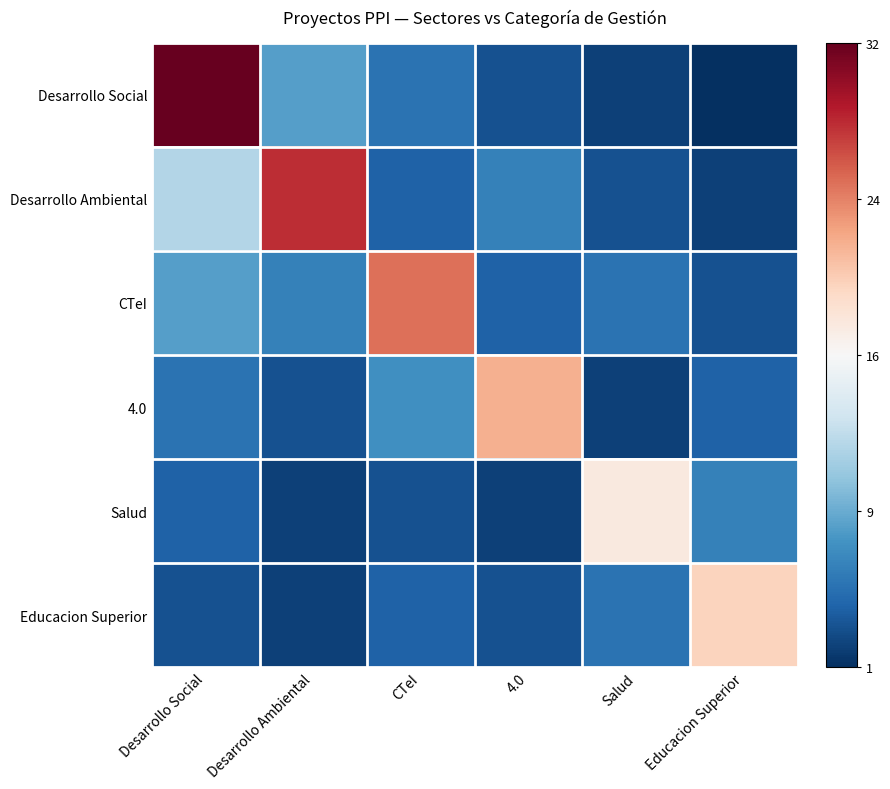

Which series has the widest spread of values?

Desarrollo Social